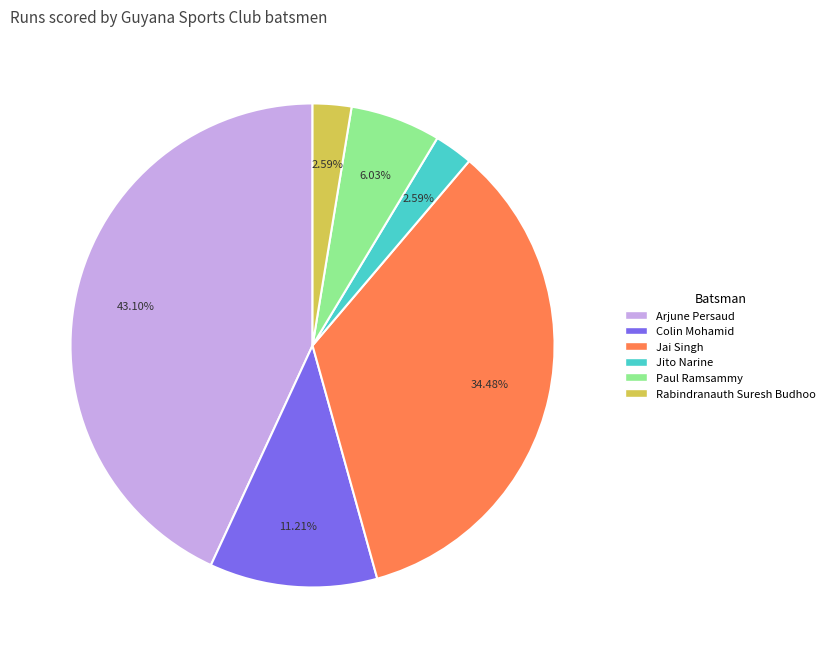

Does Paul Ramsammy account for over 50% of the chart?

No